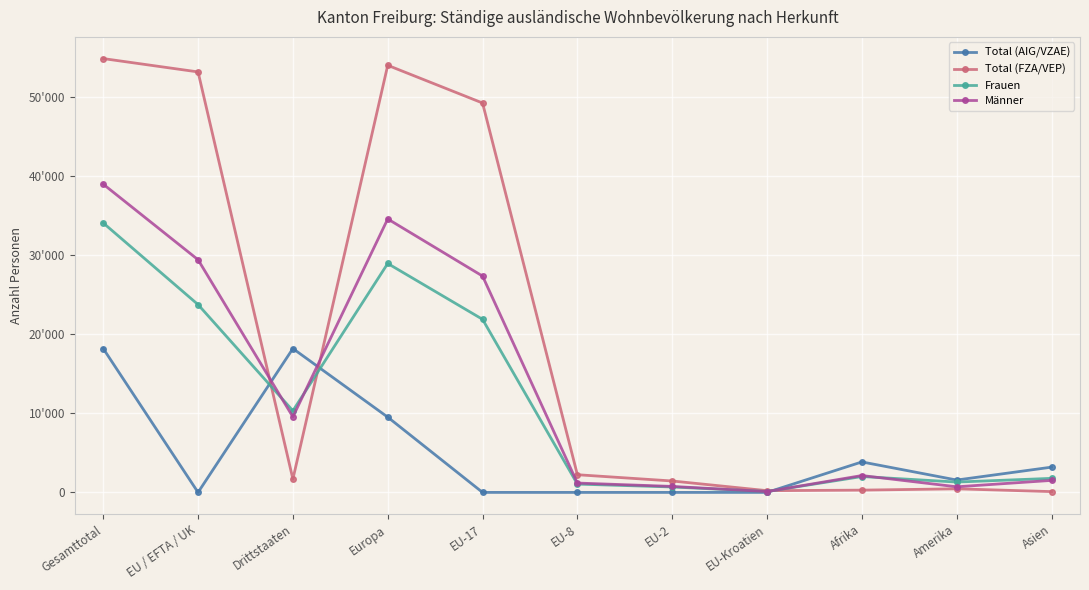

What is the value of the Frauen point at the 9th from the left?

2011